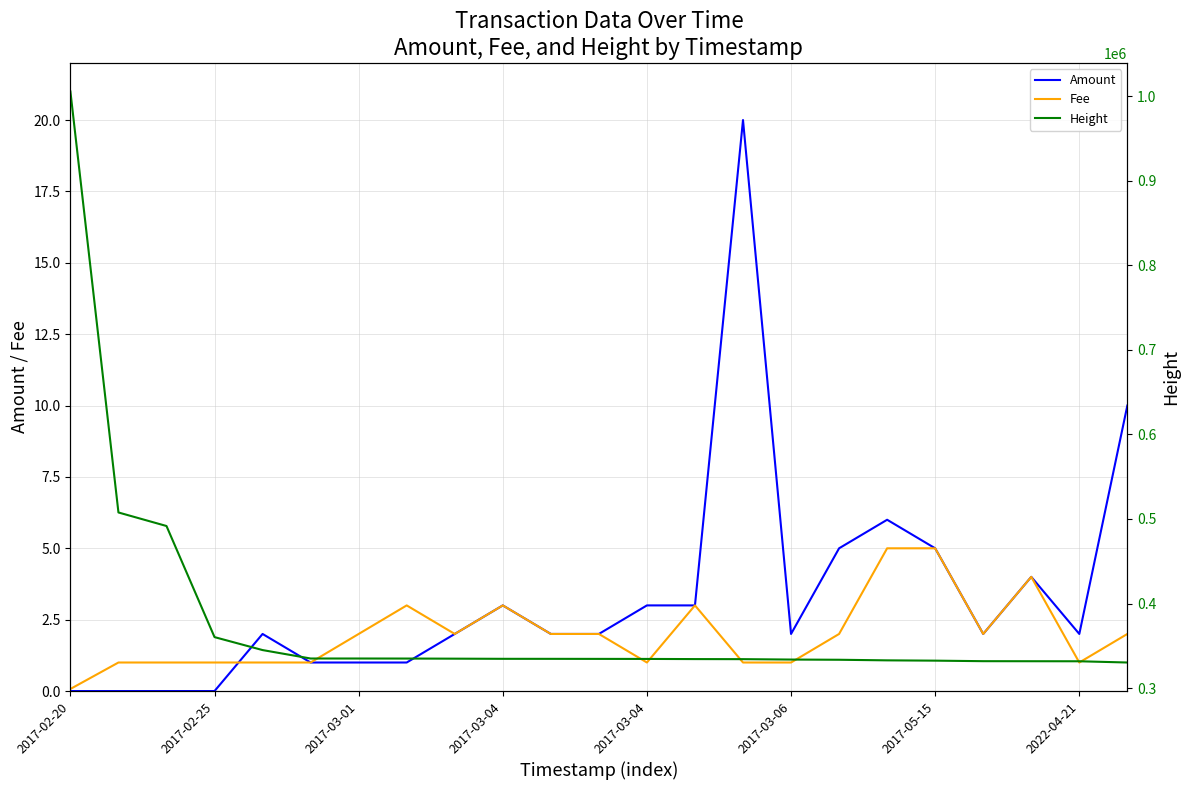

Between 2017-02-25 and 2017-05-15, which is larger?

2017-05-15